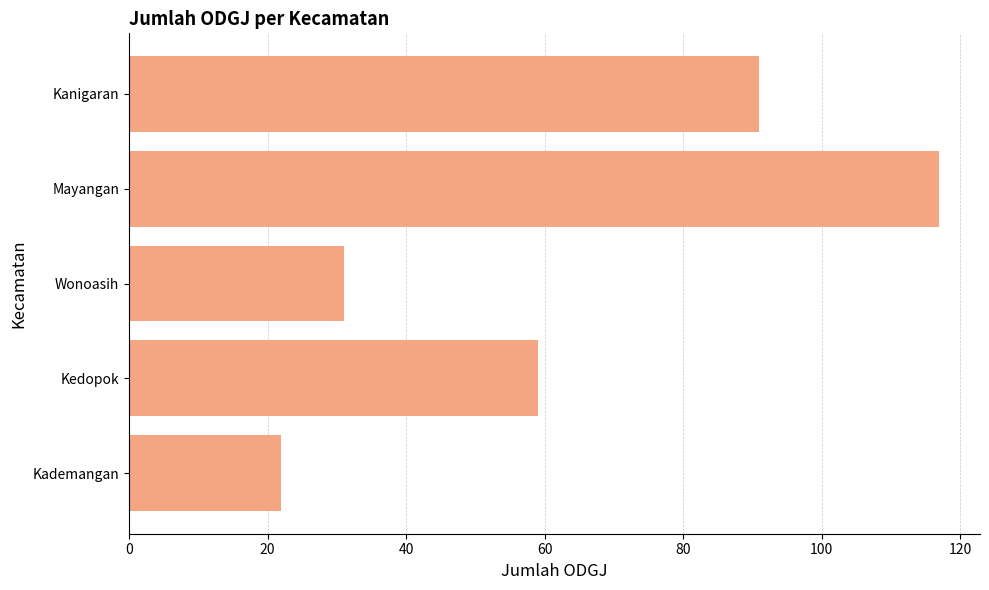

True or false: the data shows 59 at Kedopok.

True